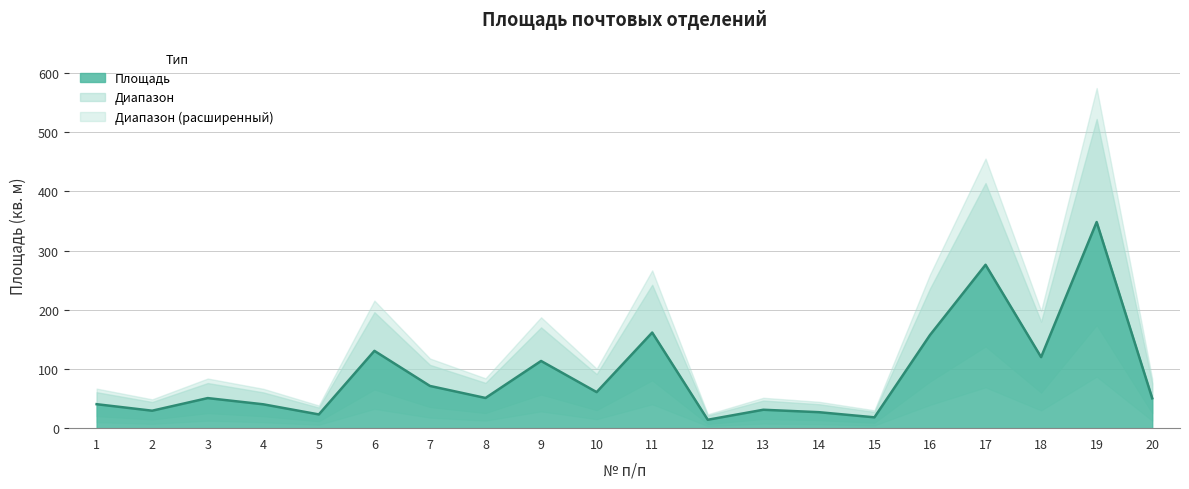

Rank the categories by value from highest to lowest.

19, 17, 11, 16, 6, 18, 9, 7, 10, 8, 3, 20, 1, 4, 13, 2, 14, 5, 15, 12